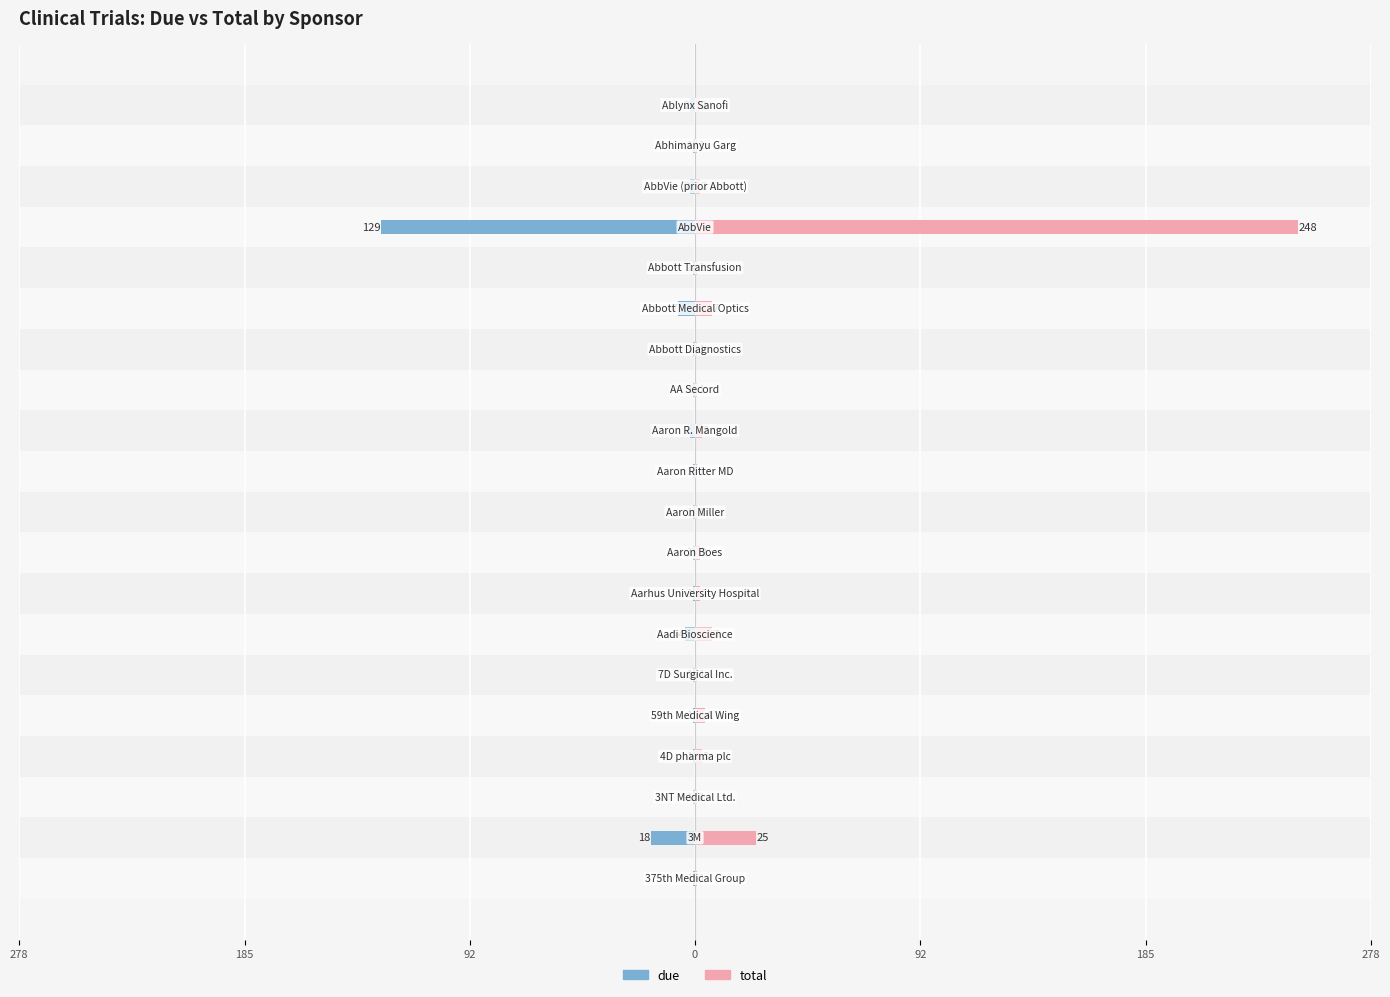

How many values in the due series are below -1?

7